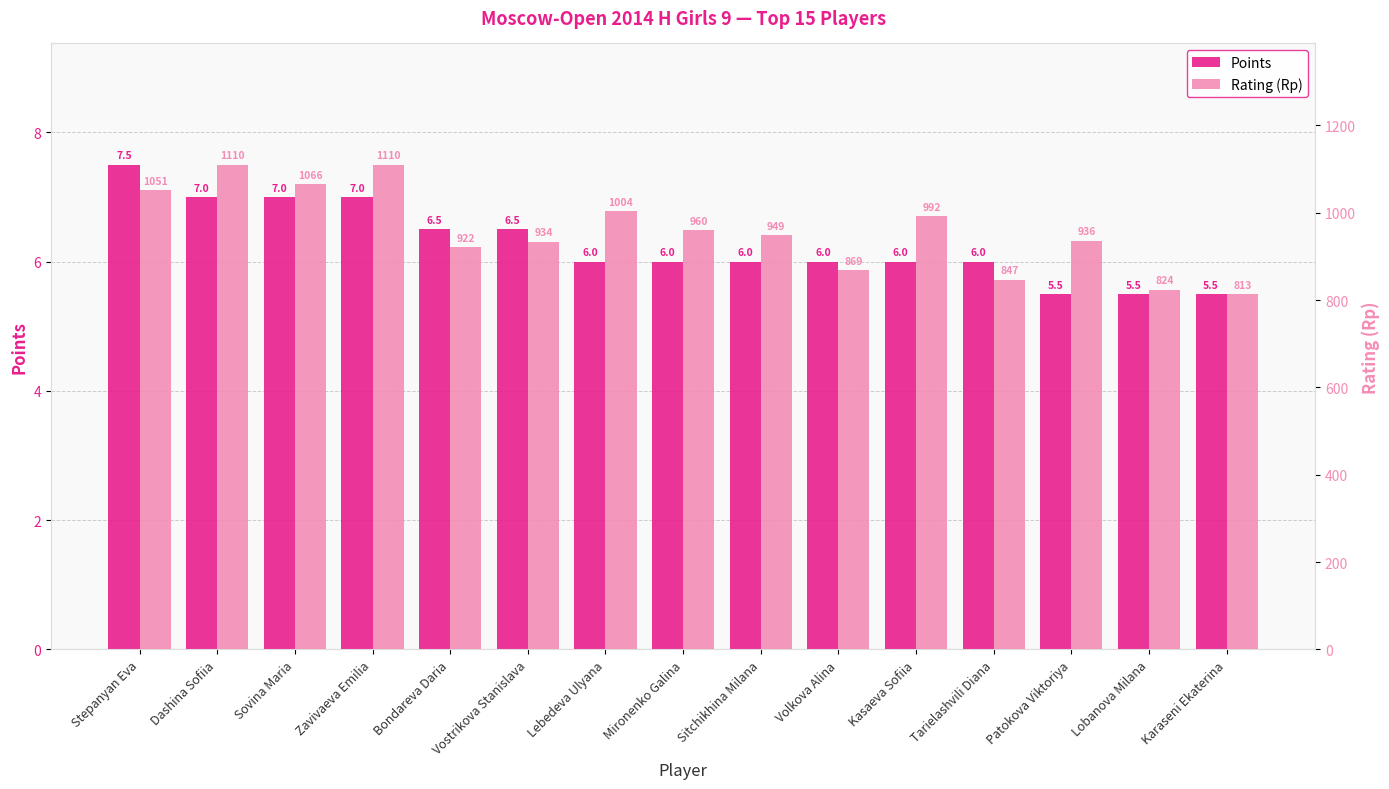

Are the bars horizontal?

No